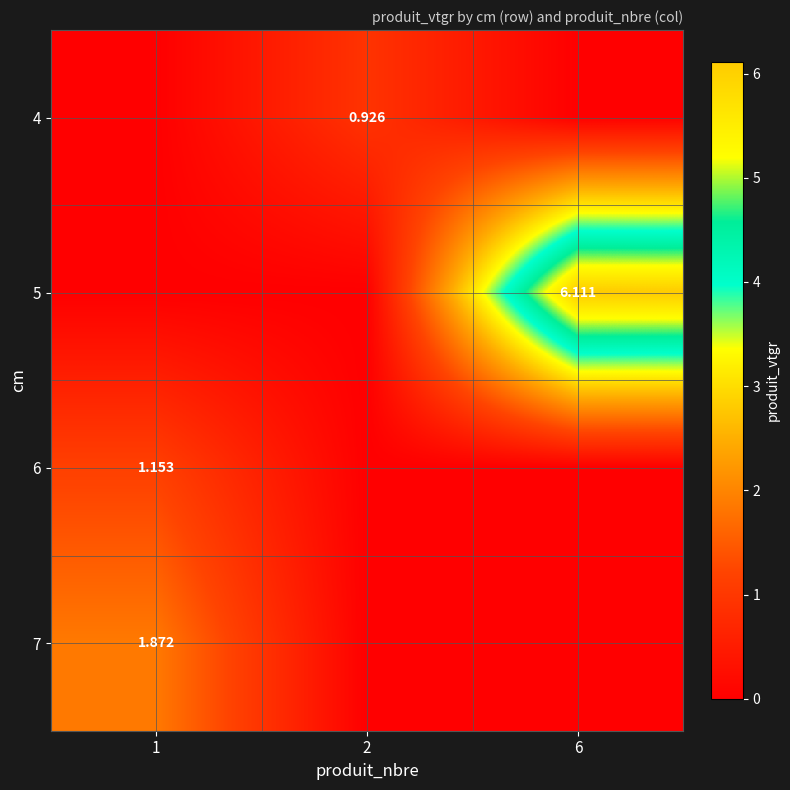

Is the value of 4 at 2 greater than the value of 5 at 6?

No